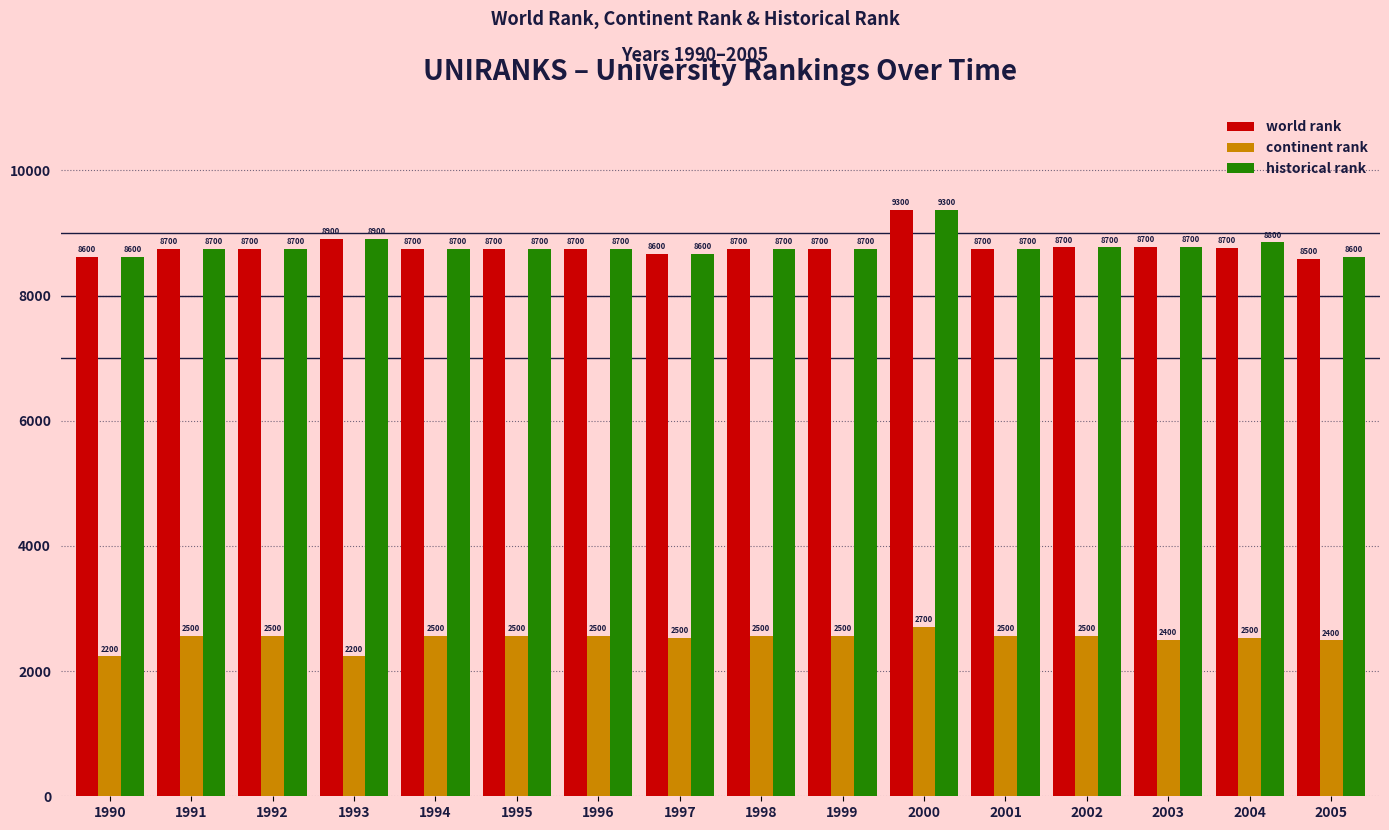

Reading right to left, what are all the values shown in this chart?

world rank: 2005=8583	2004=8762	2003=8776	2002=8768	2001=8751	2000=9368	1999=8751	1998=8751	1997=8663	1996=8751	1995=8751	1994=8751	1993=8902	1992=8751	1991=8751	1990=8618
continent rank: 2005=2492	2004=2529	2003=2494	2002=2562	2001=2558	2000=2712	1999=2558	1998=2558	1997=2530	1996=2558	1995=2558	1994=2558	1993=2235	1992=2558	1991=2558	1990=2235
historical rank: 2005=8618	2004=8848	2003=8776	2002=8768	2001=8751	2000=9368	1999=8751	1998=8751	1997=8663	1996=8751	1995=8751	1994=8751	1993=8902	1992=8751	1991=8751	1990=8618